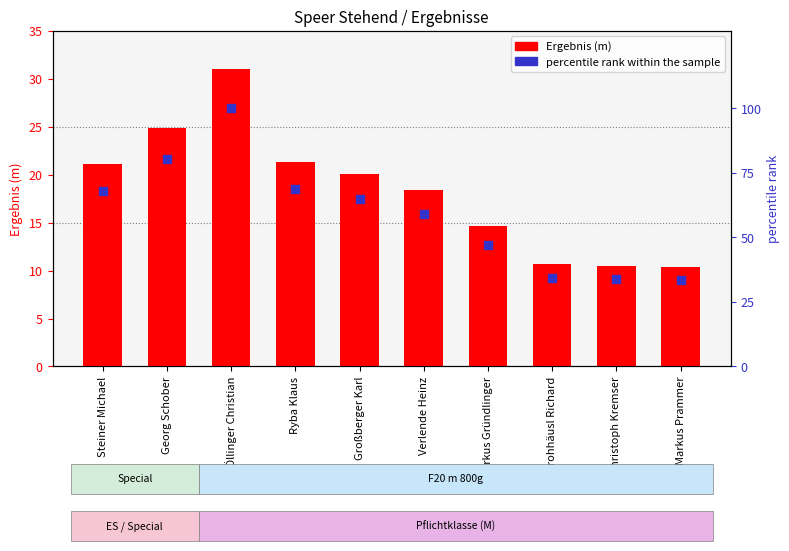

At how many categories does at least one series exceed 88?

1